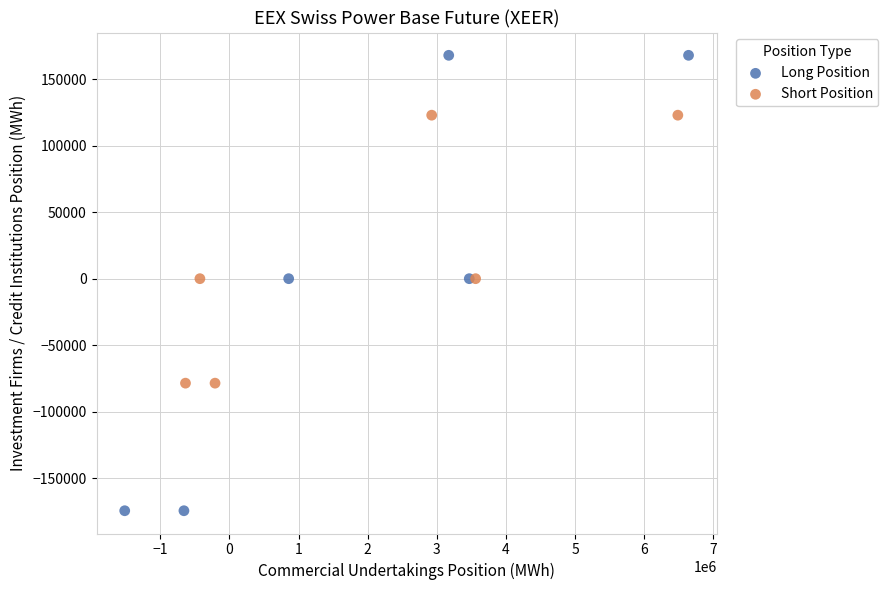

Which series has the largest Y range (max minus min)?

Long Position